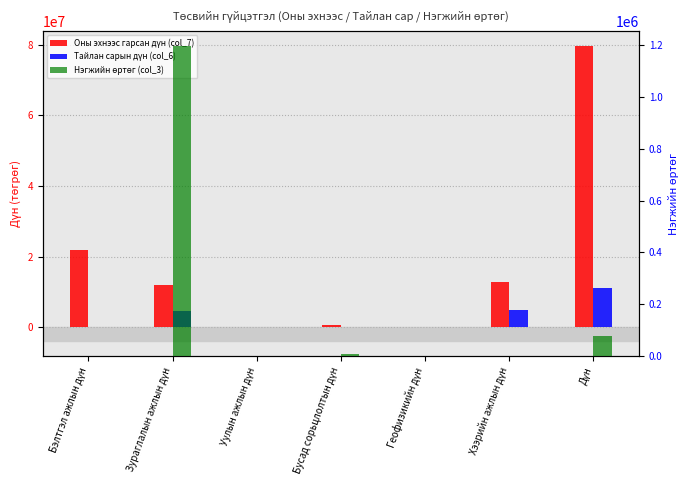

What is the sum of all Оны эхнээс гарсан дүн (col_7) values?

127102390.8